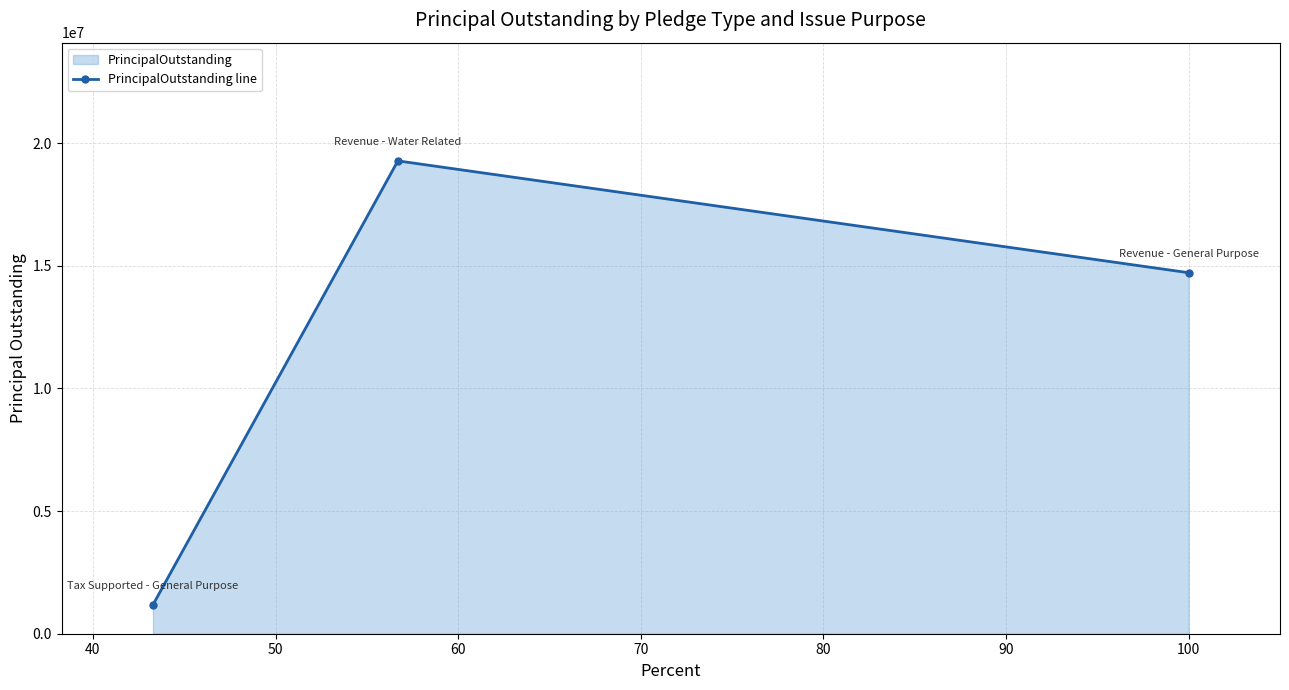

What is the value of the 3rd point from the left?

14720000